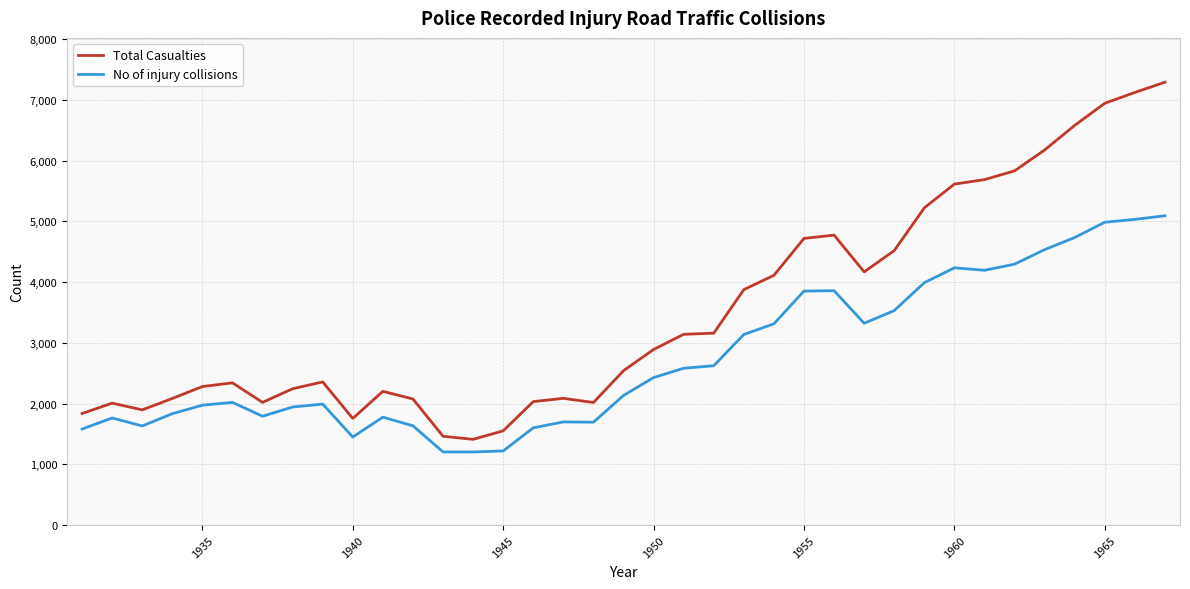

How many lines are shown in the chart?

2